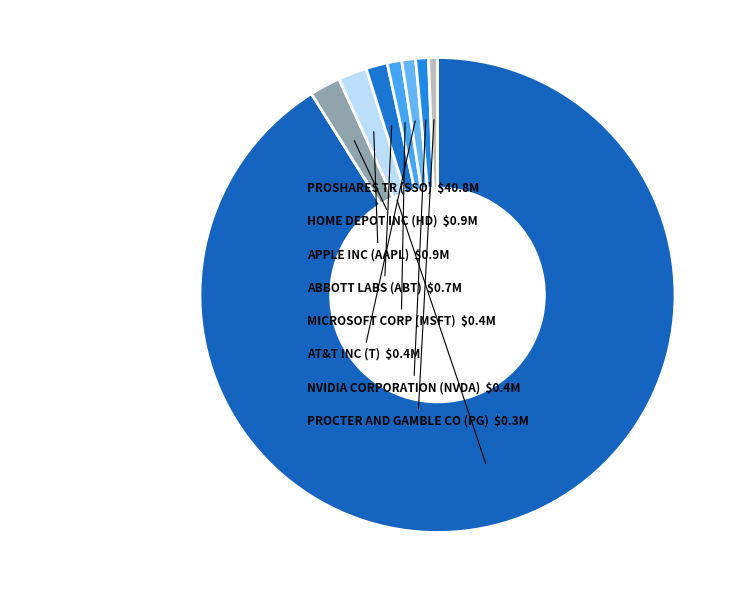

How many segments does this pie chart have?

8